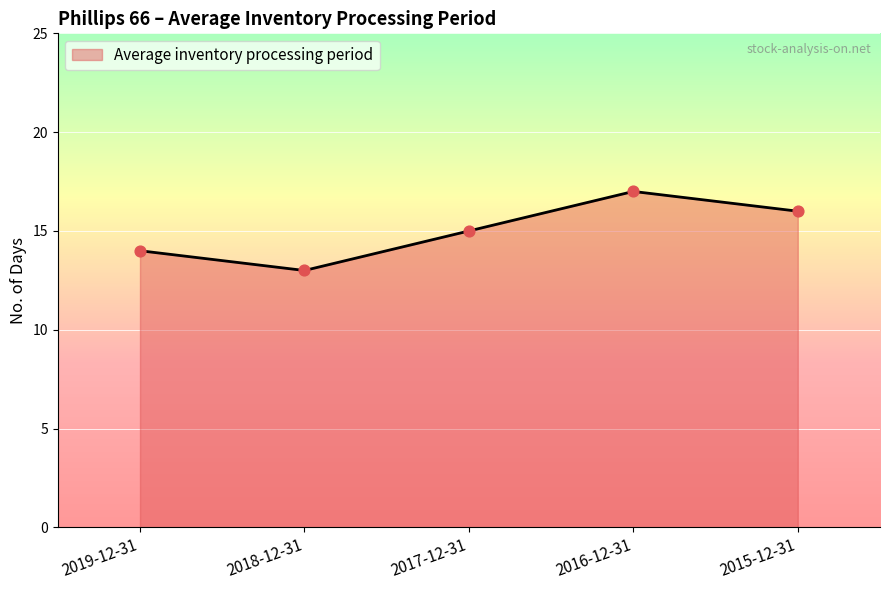

What is the ratio of the value at 2016-12-31 to the value at 2019-12-31?

1.2